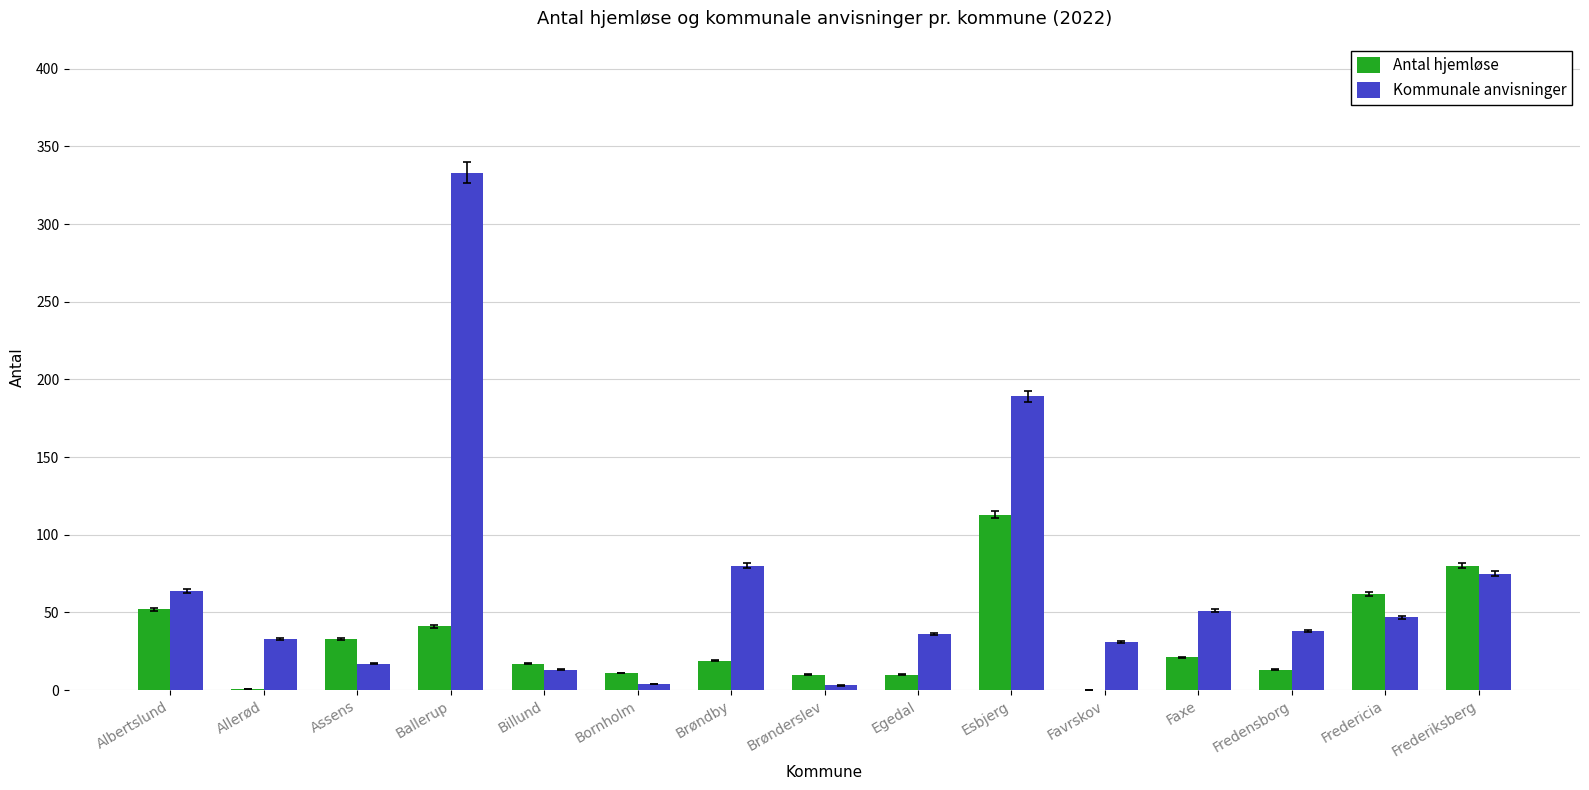

At which label does Kommunale anvisninger reach its peak?

Ballerup